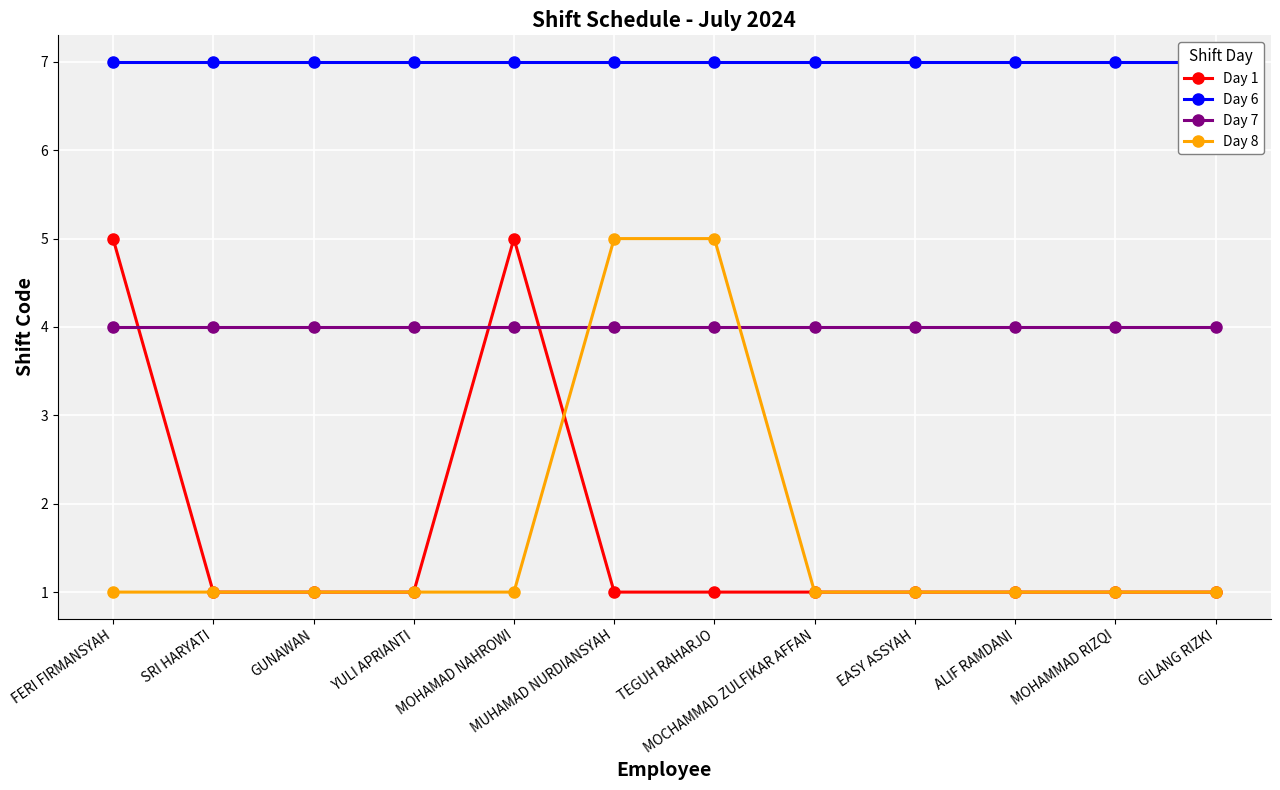

Rank the series at ALIF RAMDANI from highest to lowest value.

Day 6, Day 7, Day 1, Day 8